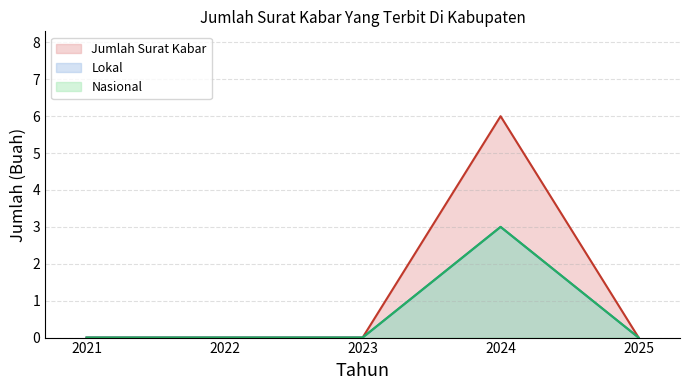

Between 2022 and 2024, which series saw the biggest shift?

Jumlah Surat Kabar